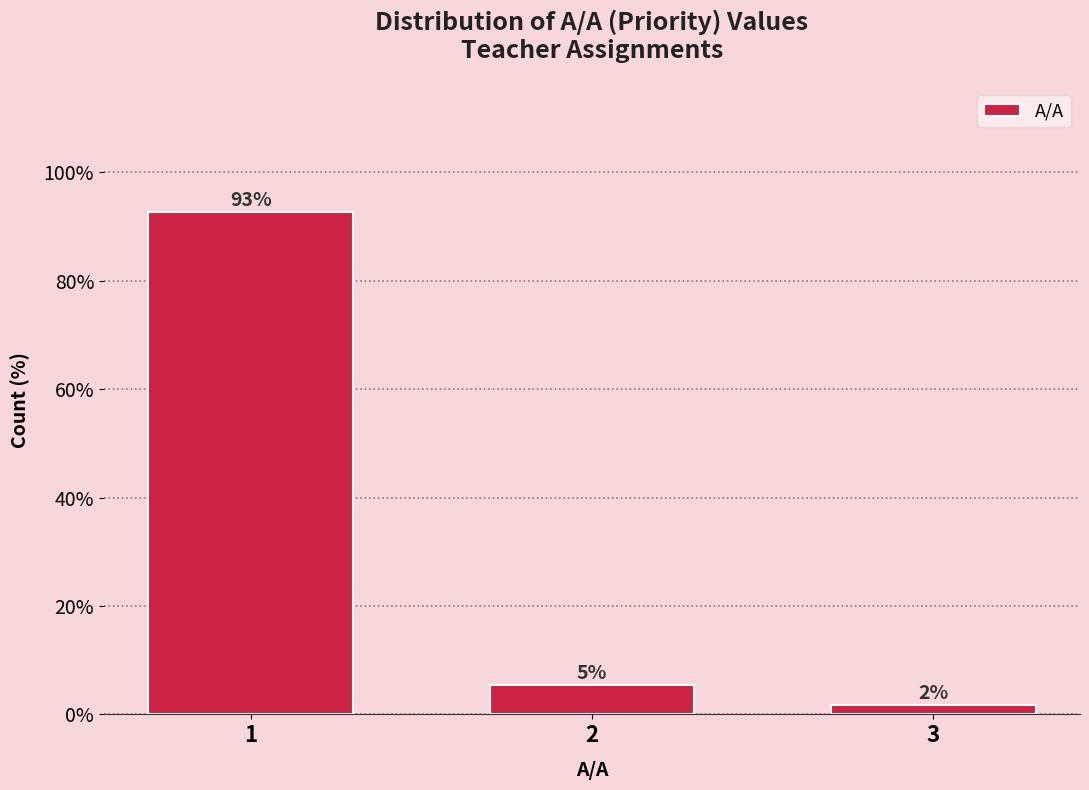

How many bars are there in total?

3